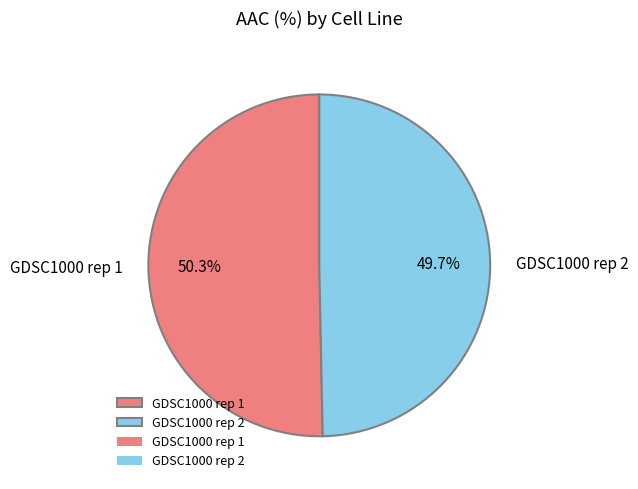

Is the sum of GDSC1000 rep 1 and GDSC1000 rep 2 greater than half?

Yes